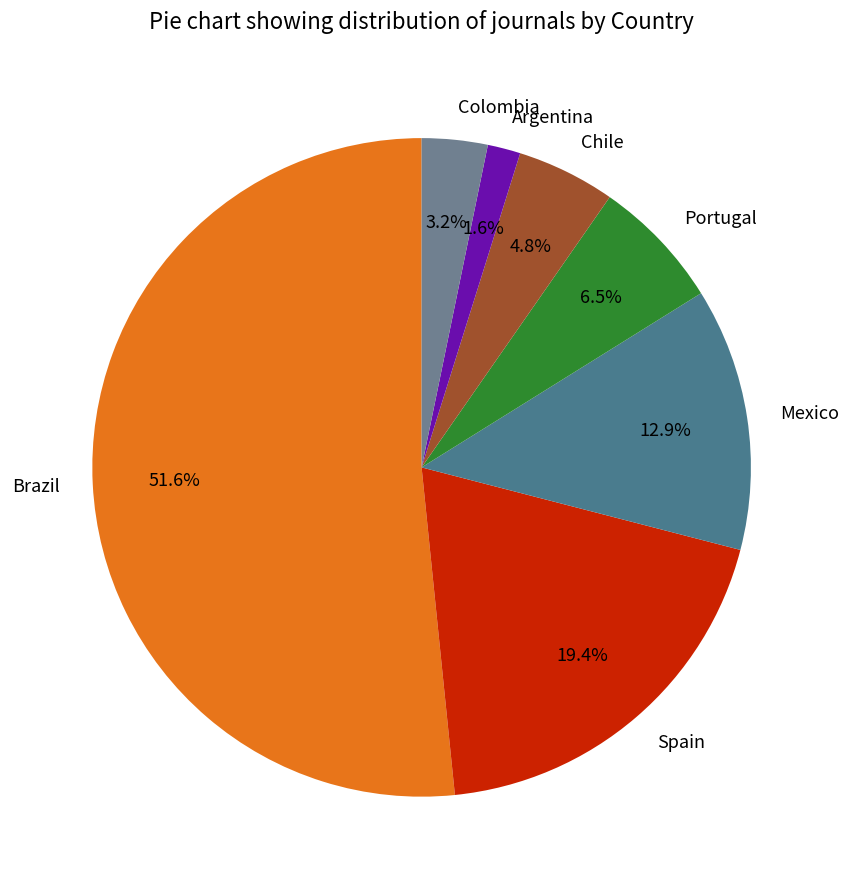

To the nearest percent, what is the difference between the Spain and Colombia slice percentages?

16%